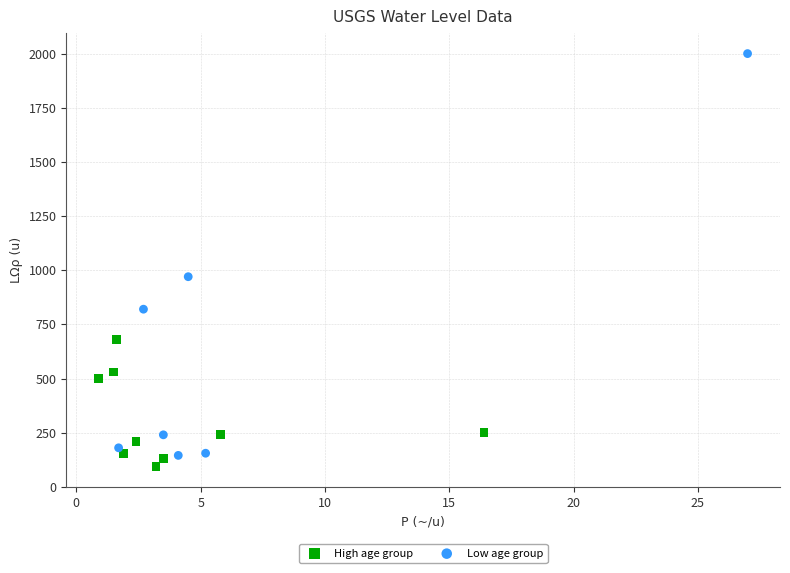

Which series contains the highest Y value?

Low age group